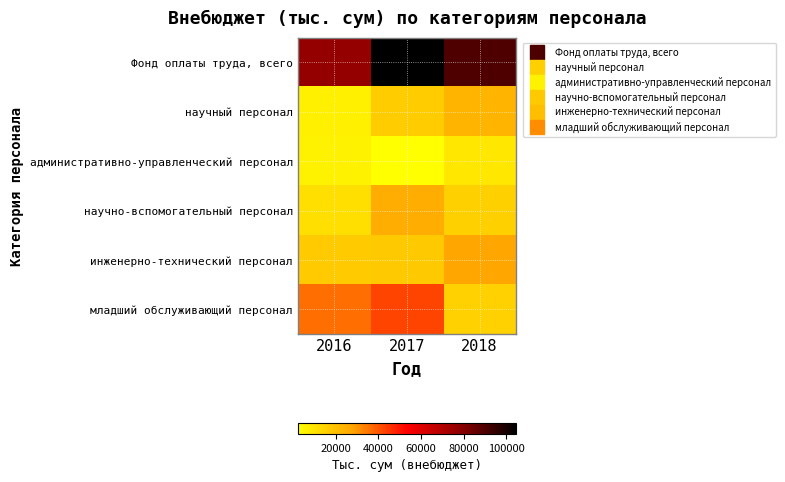

At 2017, list the series in order from largest to smallest.

Фонд оплаты труда, всего, младший обслуживающий персонал, научно-вспомогательный персонал, инженерно-технический персонал, научный персонал, административно-управленческий персонал